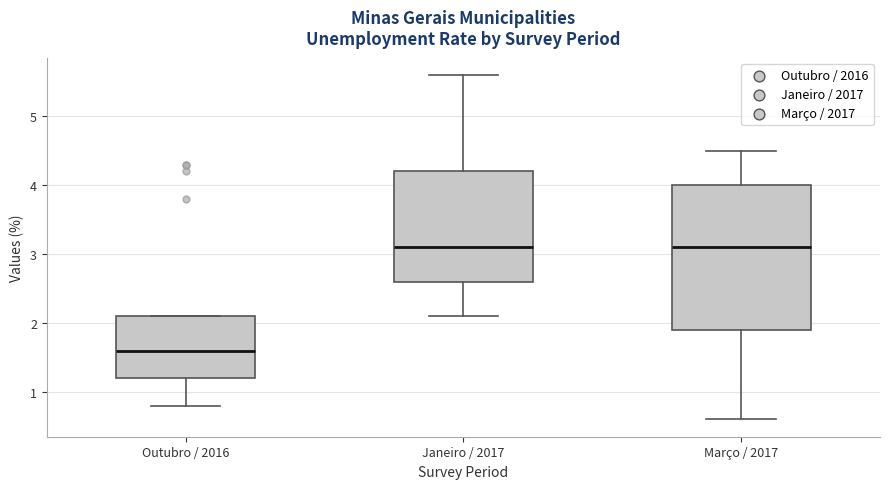

Comparing the boxes themselves (not the whiskers), which one is the tallest?

Março / 2017